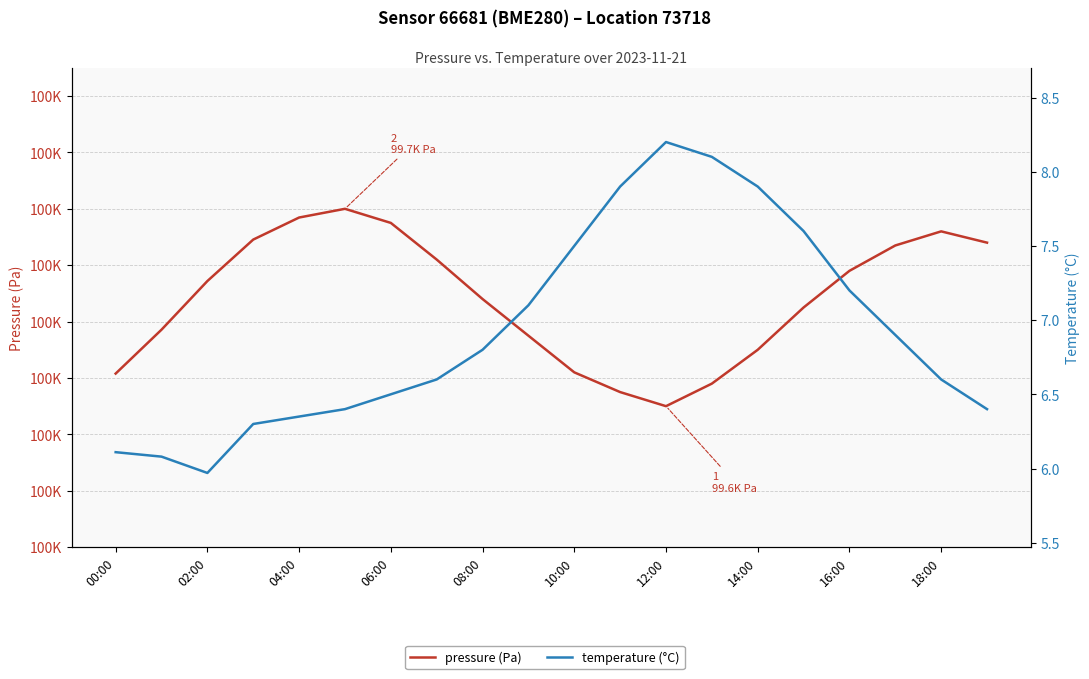

What is the smallest value displayed?

6.0